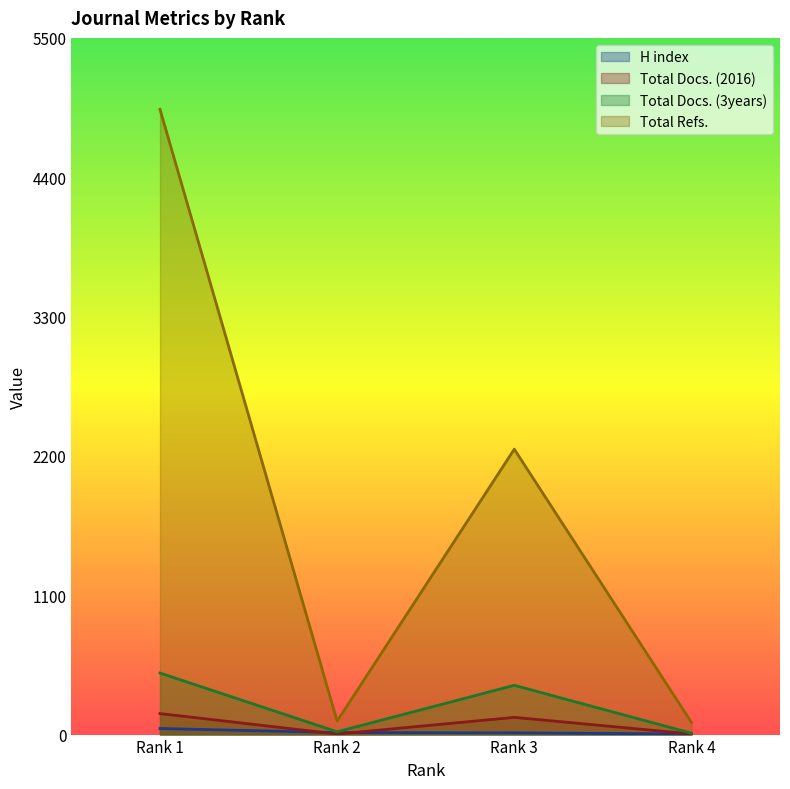

What is the sum of the H index values at Rank 3 and Rank 2?

30